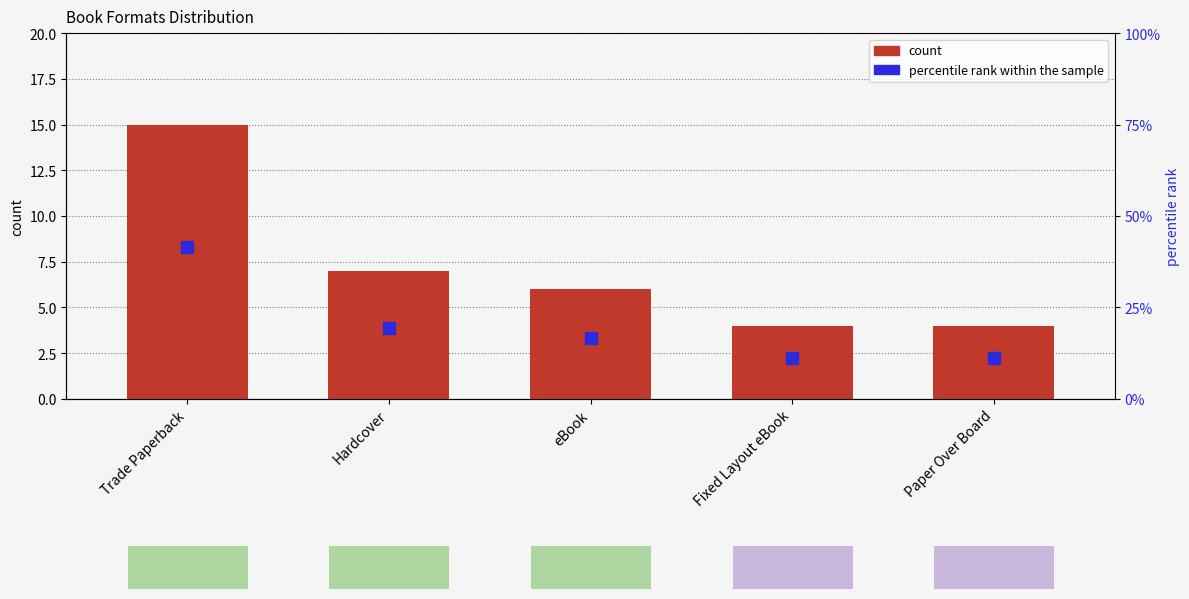

At which category is the sum across all series the highest?

Trade Paperback